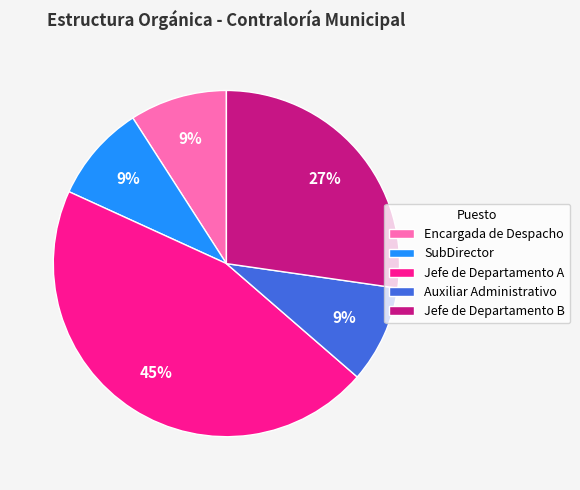

Is Auxiliar Administrativo the majority of the pie?

No